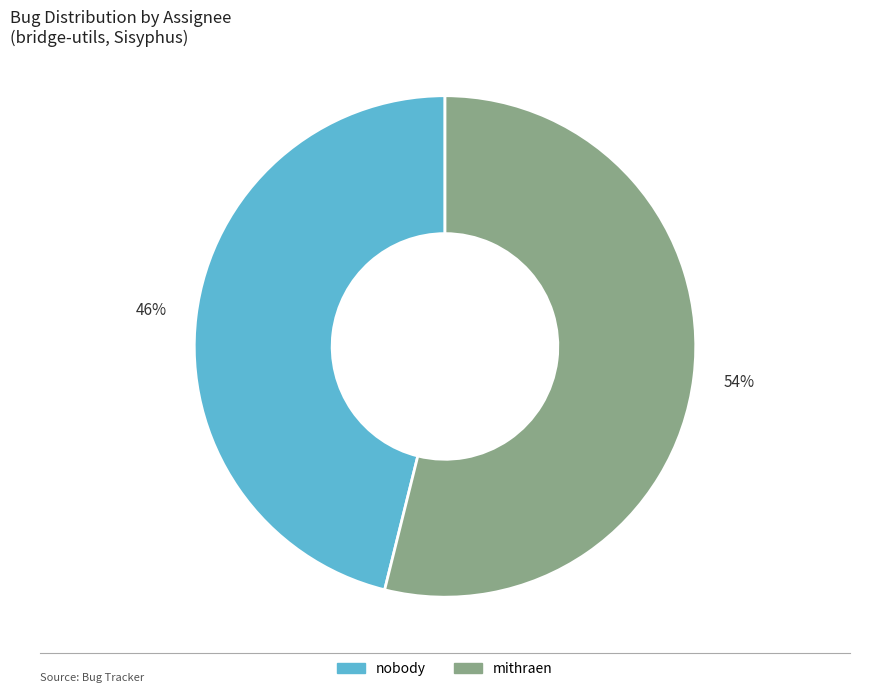

Is it true that mithraen is 54% of the pie?

True